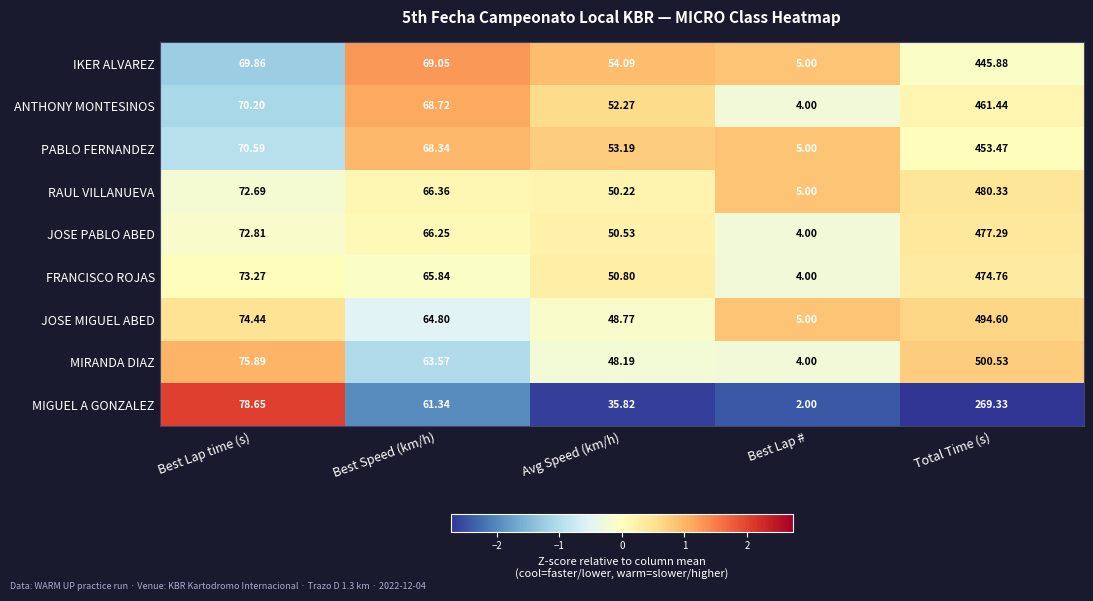

Which series has the widest spread of values?

MIRANDA DIAZ